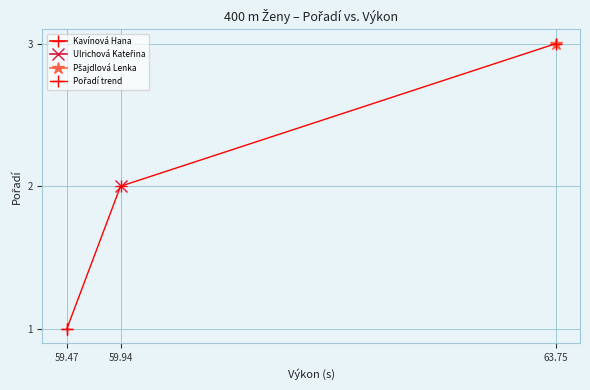

What is the difference between the maximum and minimum values?

2